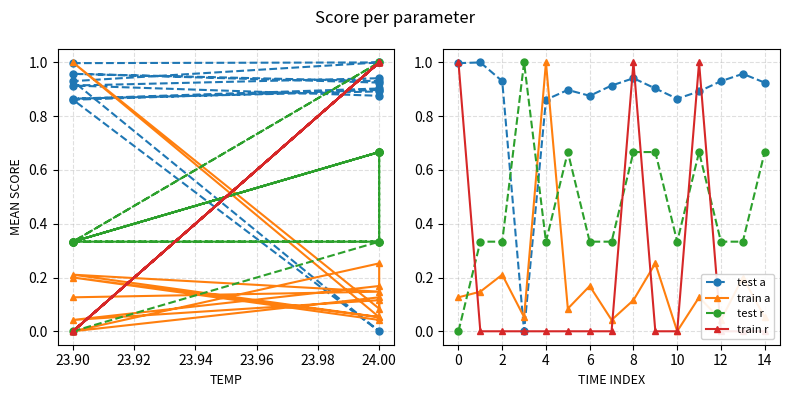

The value of test a at 4 is 1.5. True or false?

False